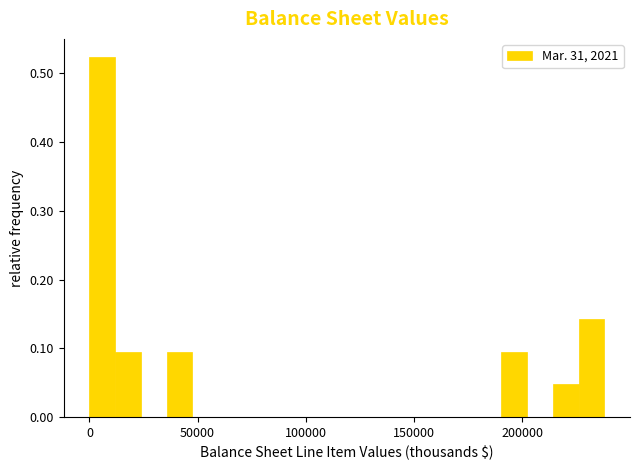

Around what value on the x-axis is the tallest bar? Give the approximate position of its centre, as read against the axis.

5000